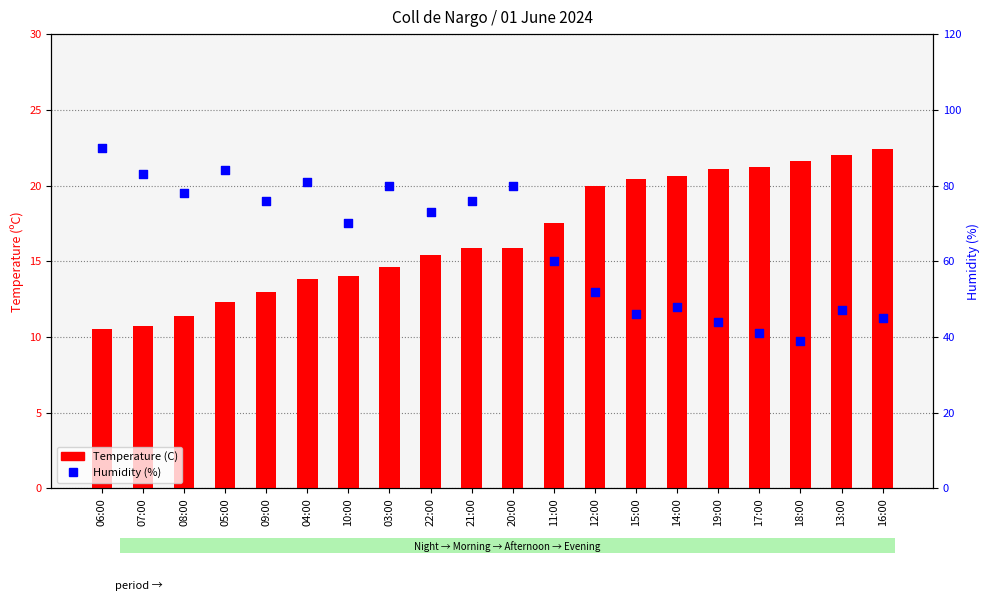

At how many categories does at least one series exceed 21?

20